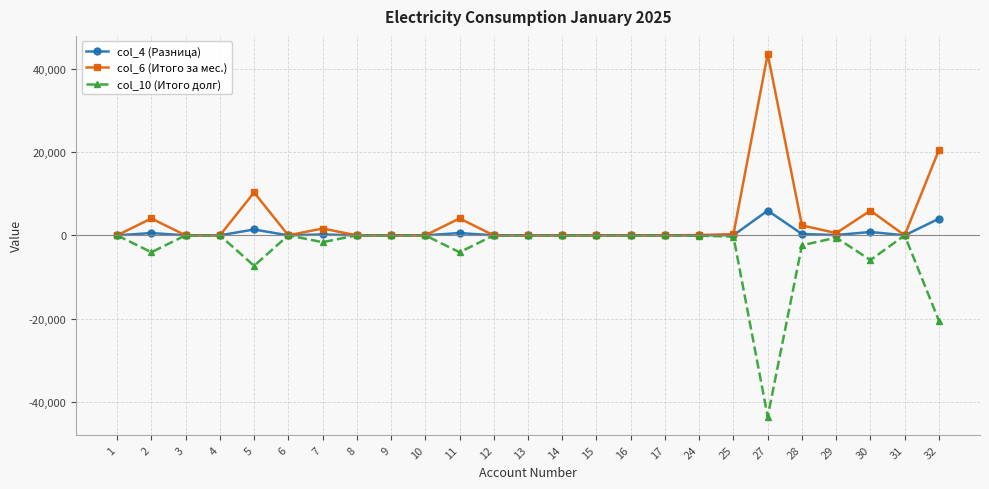

Is the value of col_6 (Итого за мес.) at 9 greater than the value of col_10 (Итого долг) at 2?

Yes